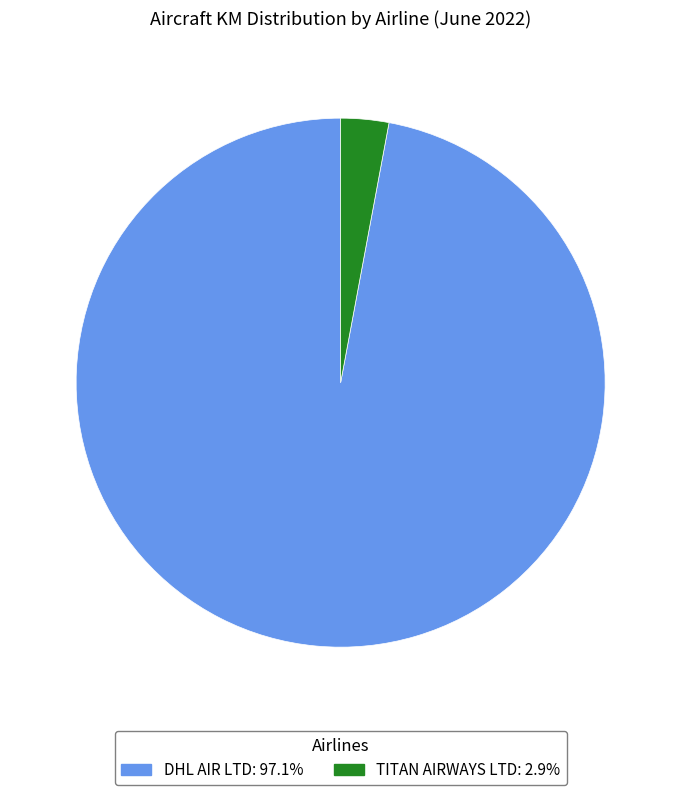

True or false: DHL AIR LTD accounts for 97% of the total.

True